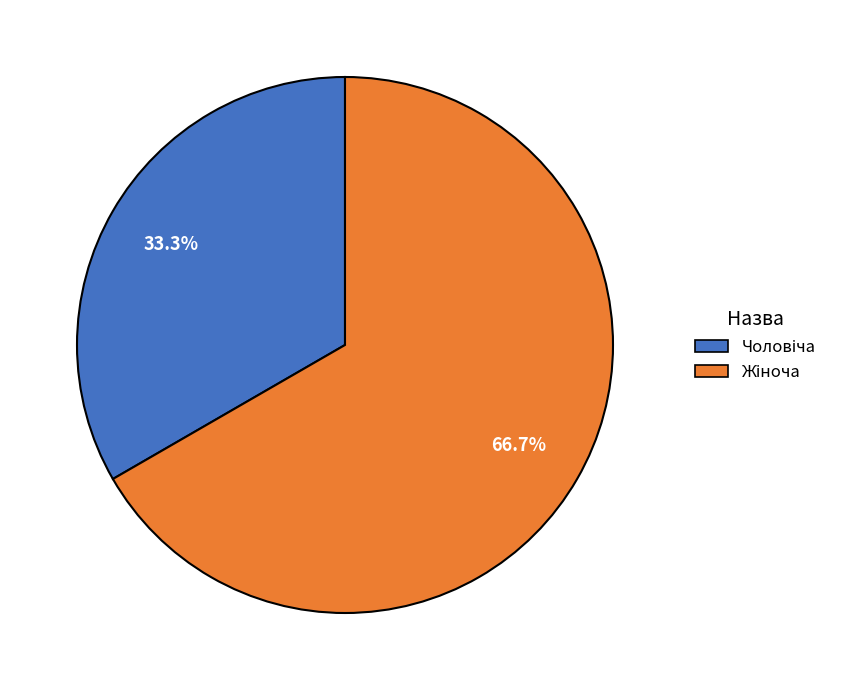

Does any single category account for the majority?

Yes